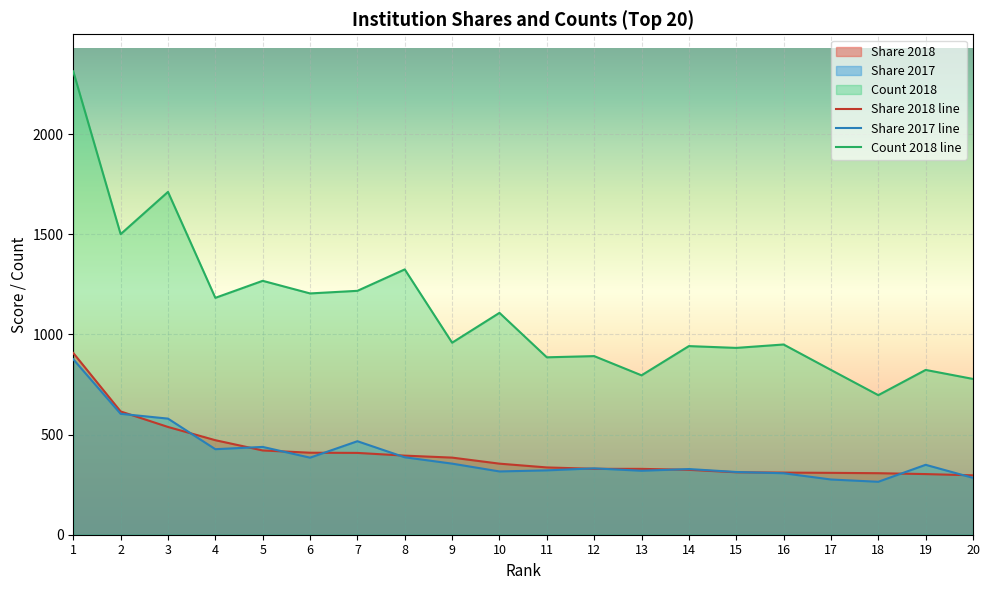

What is the value of the Share 2018 point at the 16th from the left?

310.2